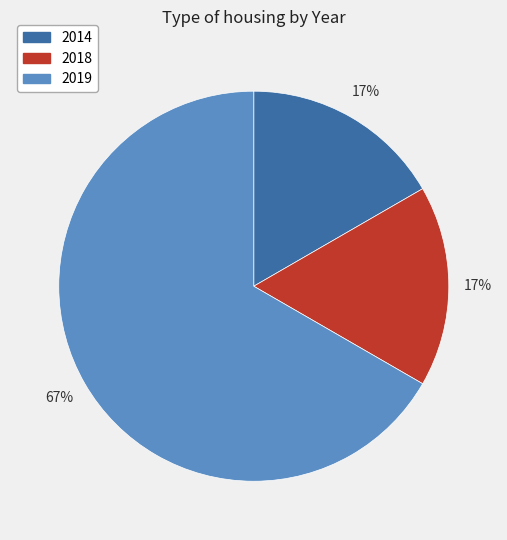

Between 2018 and 2019, which is larger?

2019